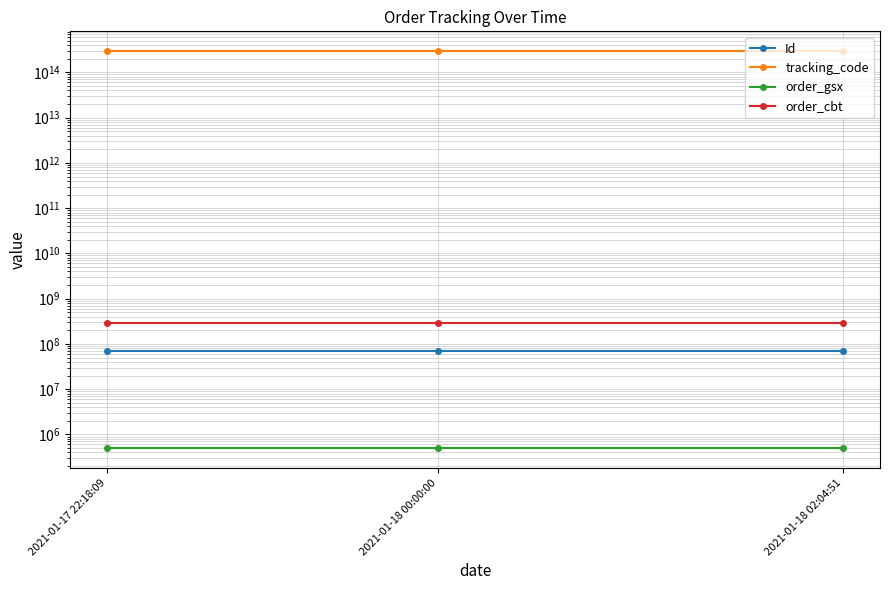

Reading left to right, extract all data points from this chart.

Id: 2021-01-17 22:18:09=69654847	2021-01-18 00:00:00=69654845	2021-01-18 02:04:51=69654846
tracking_code: 2021-01-17 22:18:09=294584642499770	2021-01-18 00:00:00=294584642499770	2021-01-18 02:04:51=294584642499770
order_gsx: 2021-01-17 22:18:09=499768	2021-01-18 00:00:00=499768	2021-01-18 02:04:51=499768
order_cbt: 2021-01-17 22:18:09=294584642	2021-01-18 00:00:00=294584642	2021-01-18 02:04:51=294584642